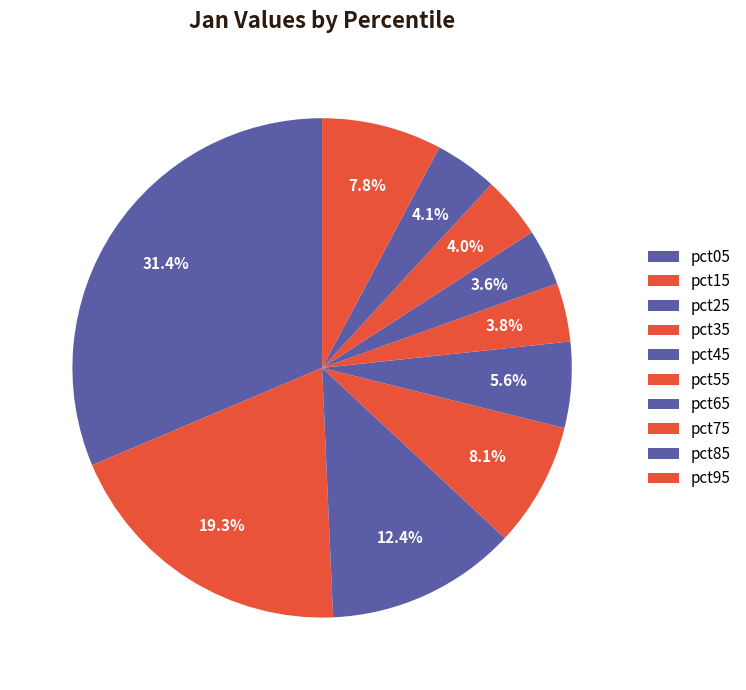

How many slices are in this pie chart?

10